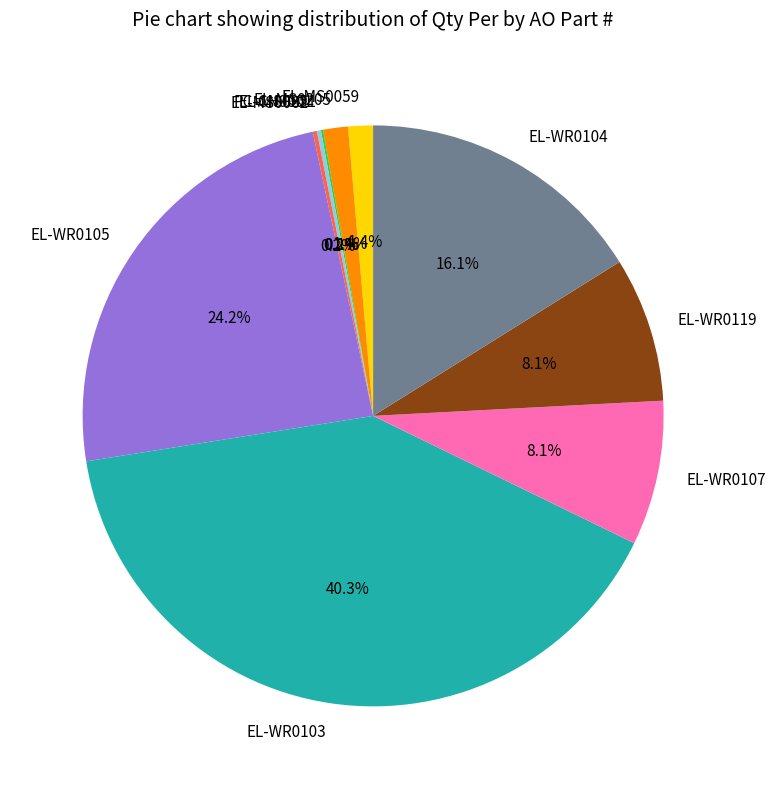

What is the largest slice in the pie chart?

EL-WR0103